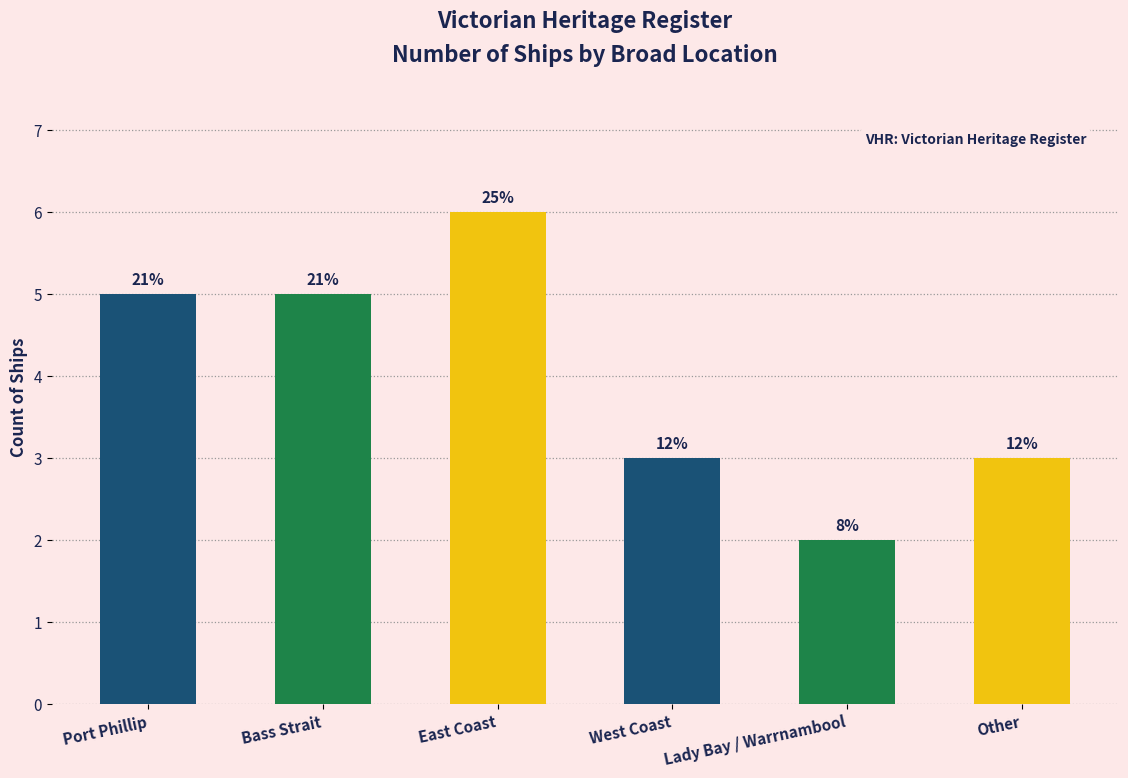

What is the change in value from West Coast to Lady Bay / Warrnambool?

-1